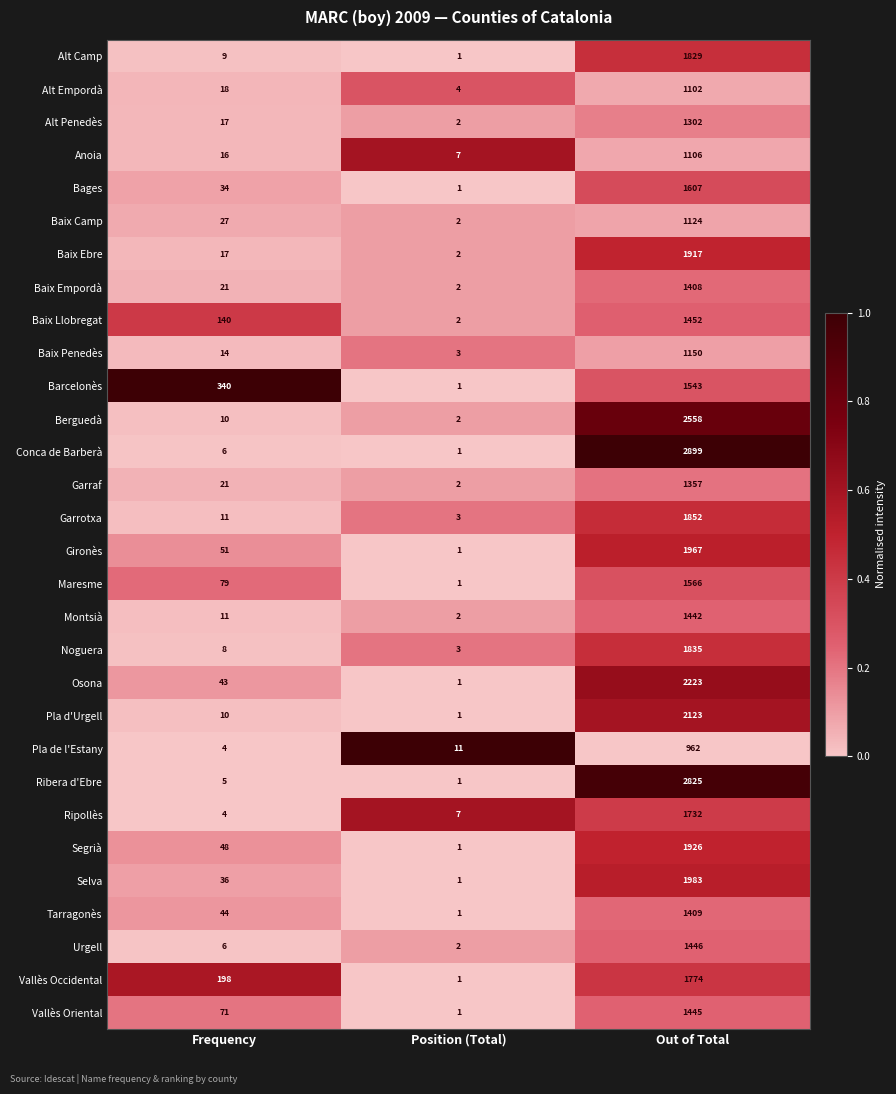

Which series has the widest spread of values?

Conca de Barberà